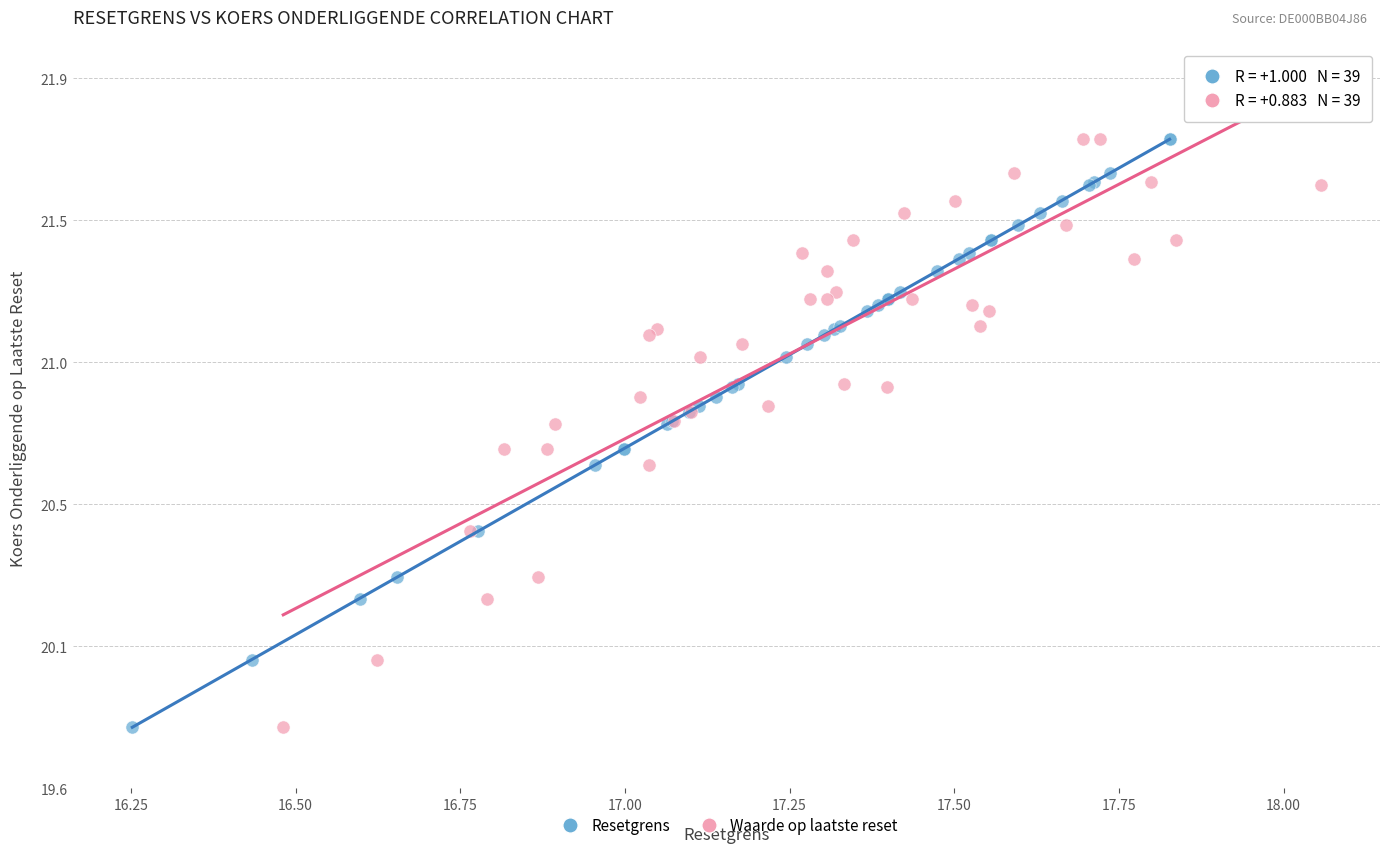

What are all the series names shown in the legend?

Resetgrens, Waarde op laatste reset